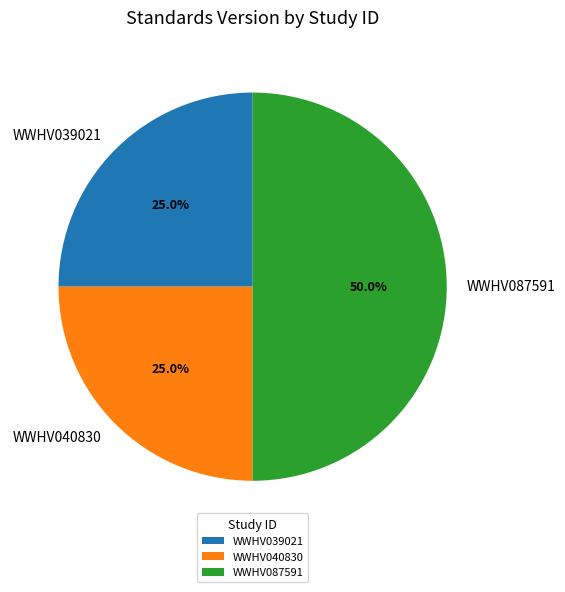

Does WWHV040830 account for over 50% of the chart?

No